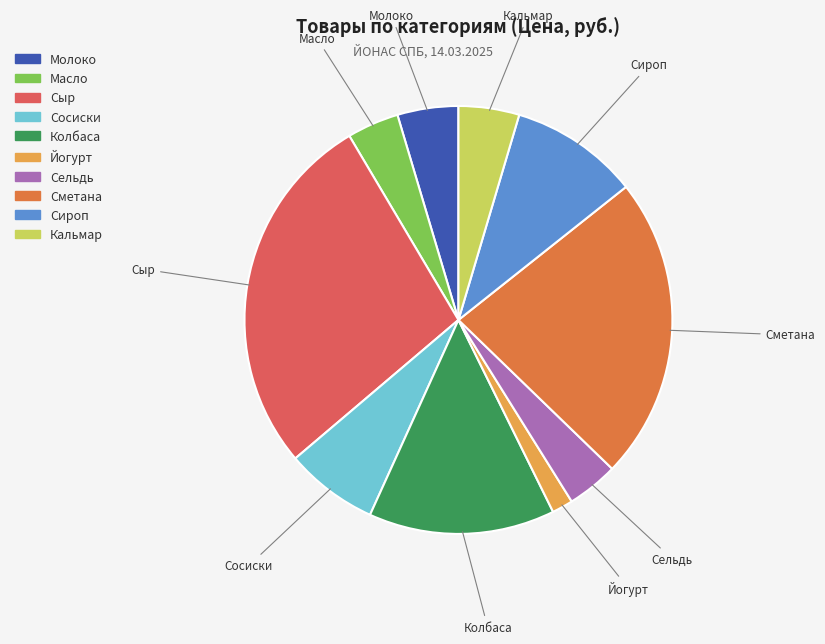

Is it true that Сметана is 23% of the pie?

True